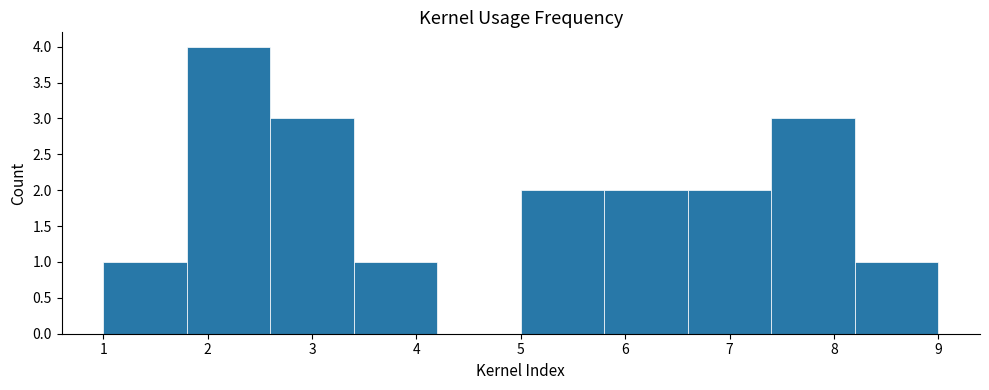

What is the height of the bar covering 7.4 to 8.2 on the x-axis? The values are not printed on the chart, so give them approximately, as read against the axis.

3